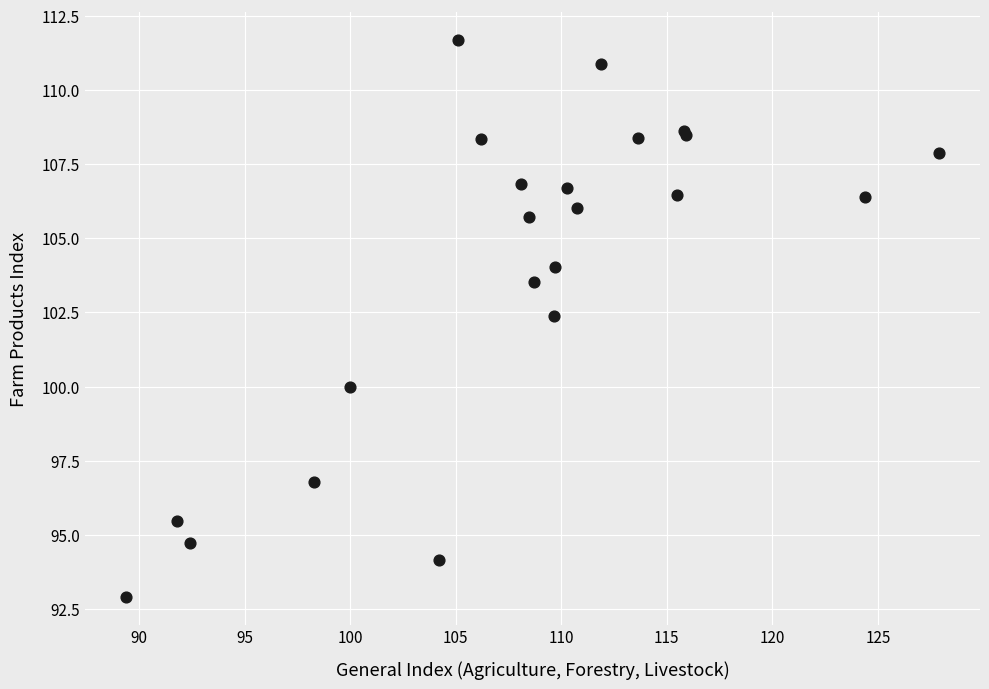

What Y value in the scatter plot is closest to 102?

102.4